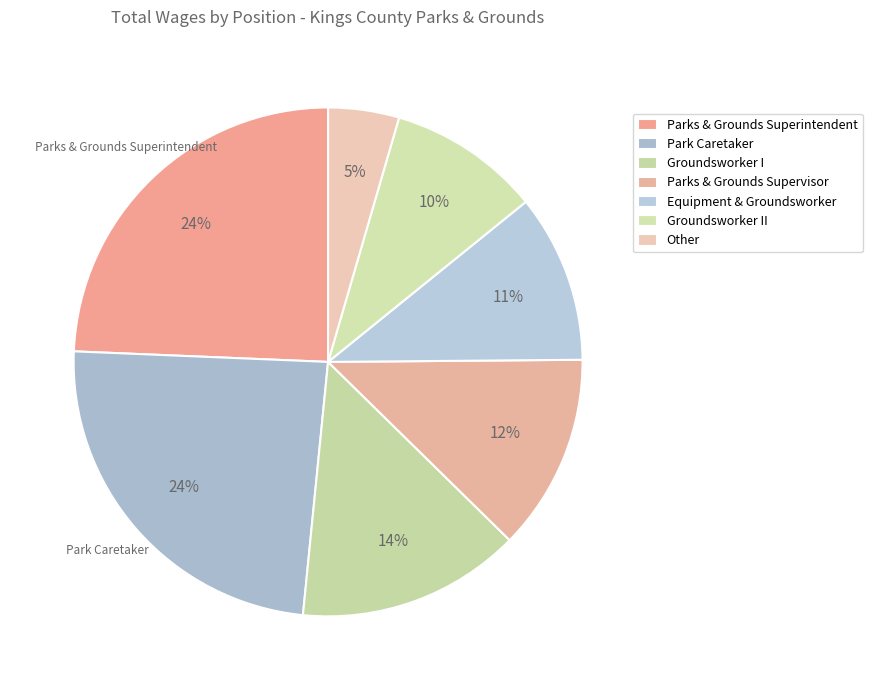

Count the number of slices in the pie.

7